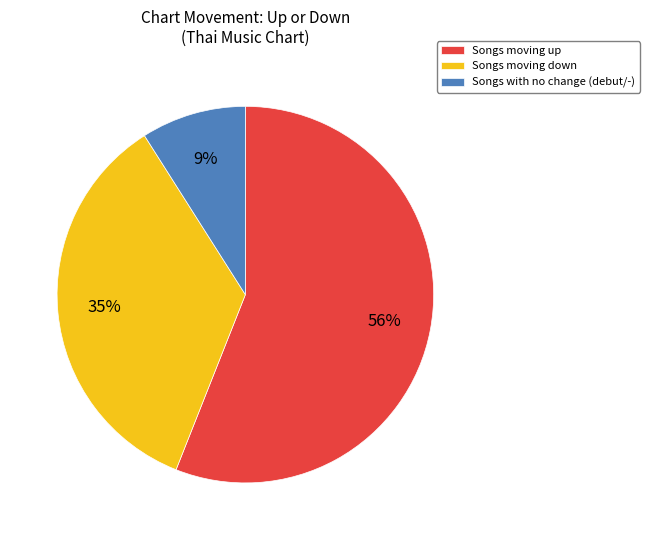

What percentage is the Songs moving down slice, to the nearest percent?

35%